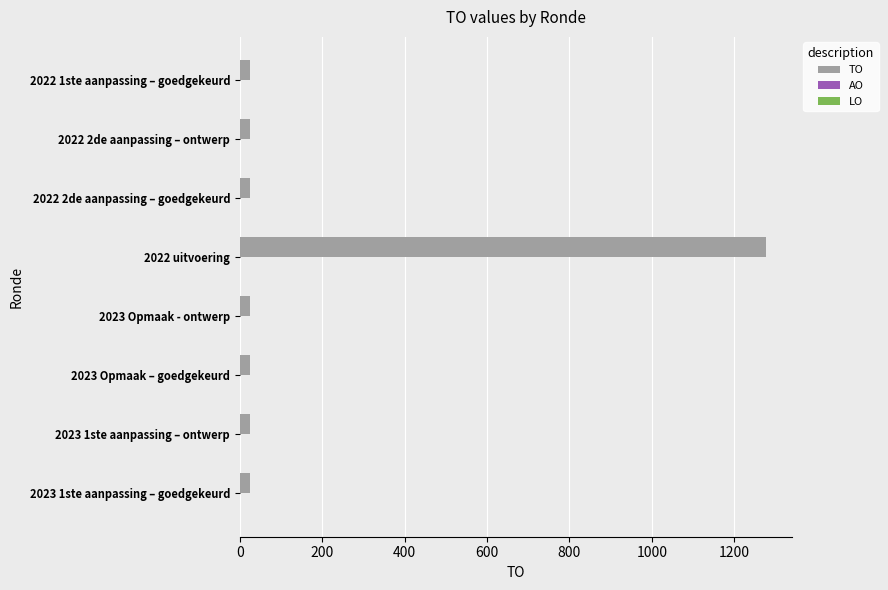

What is the average value?

182